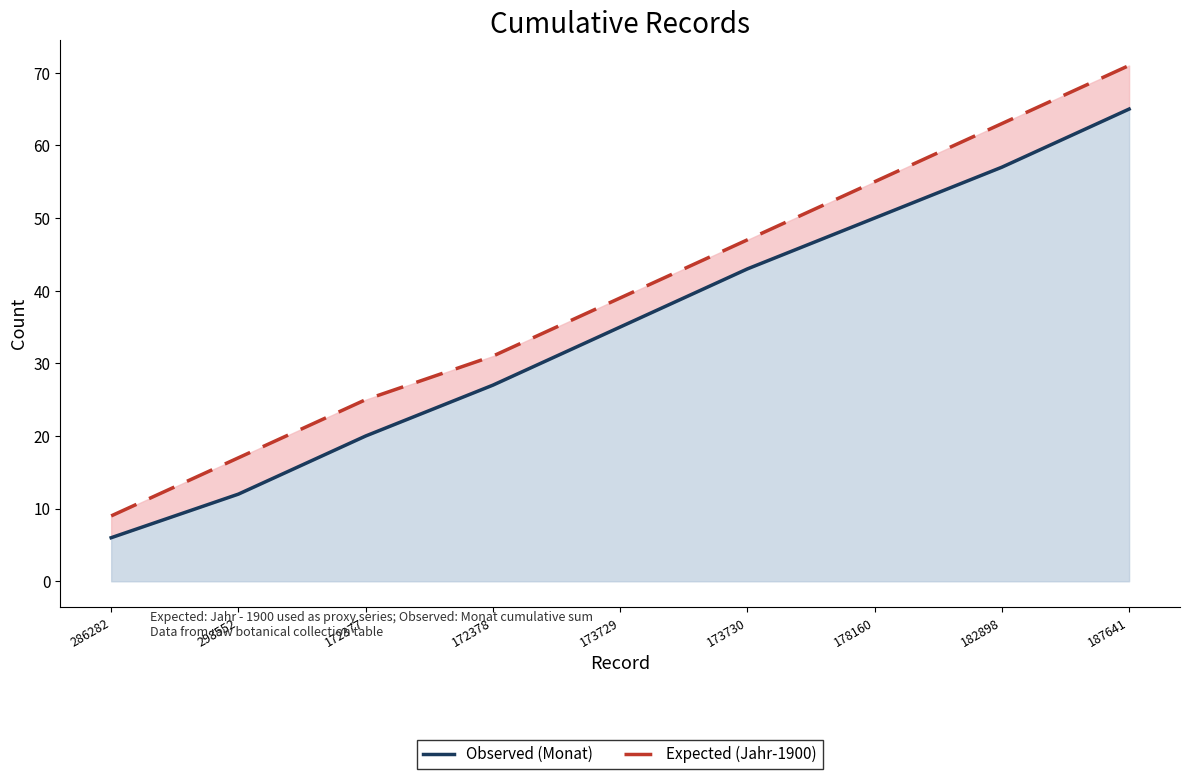

Rank the categories by Expected (Jahr-1900 cumulative) value from highest to lowest.

187641, 182898, 178160, 173730, 173729, 172378, 172377, 298552, 286282